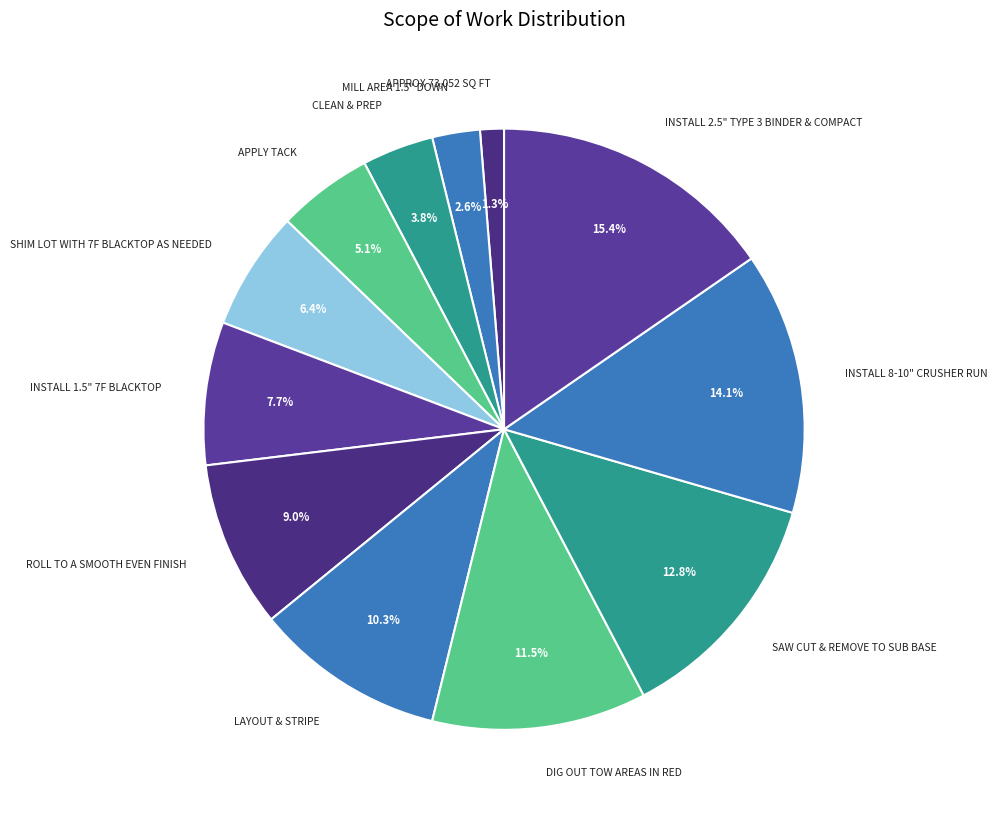

Is it true that SHIM LOT WITH 7F BLACKTOP AS NEEDED is 19% of the pie?

False